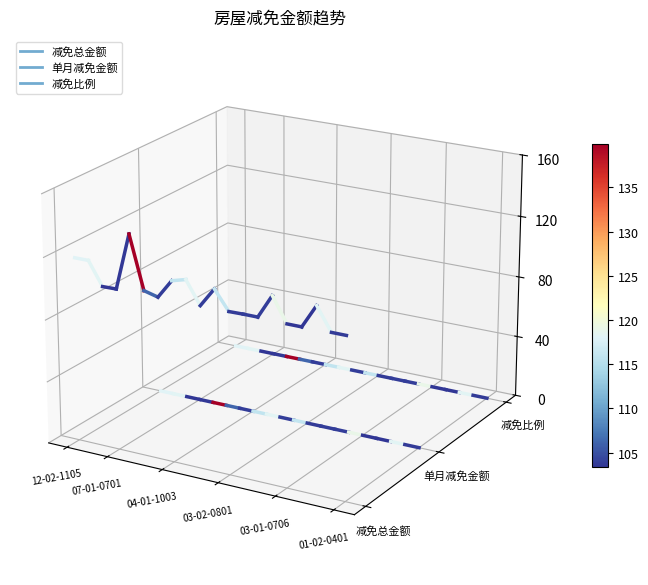

Rank the series at 12-02-1105 from highest to lowest value.

减免总金额, 减免比例, 单月减免金额